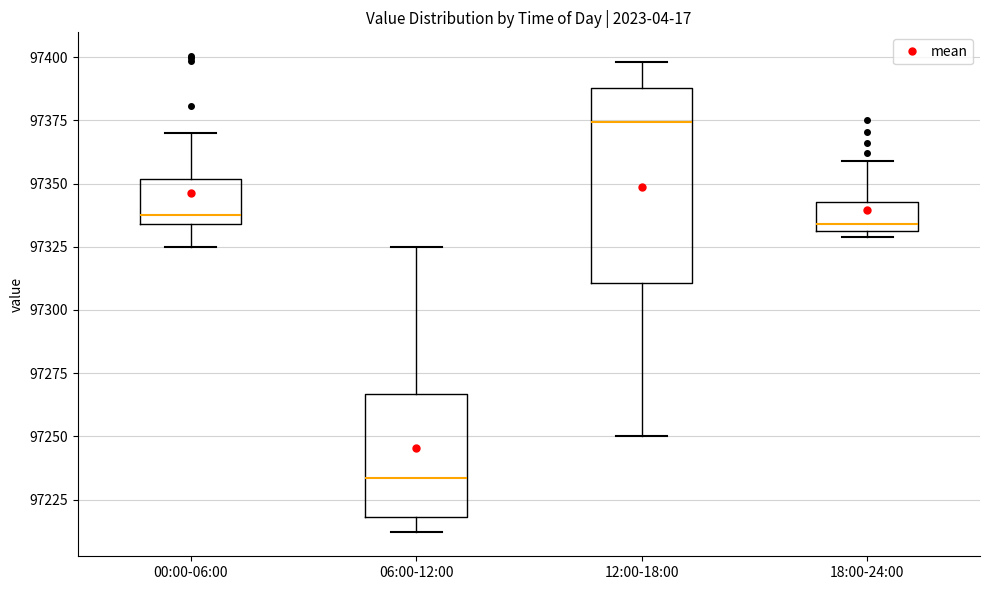

Where is the lower edge of the box for 18:00-24:00 on the y-axis? The values are not printed on the chart, so give them approximately, as read against the axis.

97330